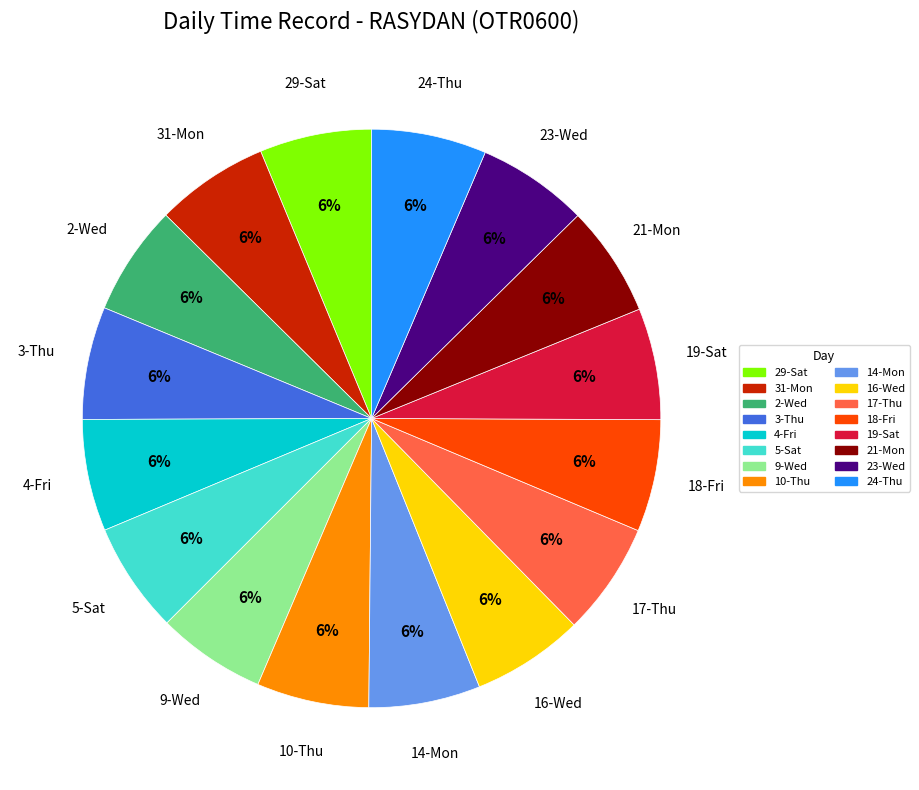

What percentage is the 19-Sat slice, to the nearest percent?

6%